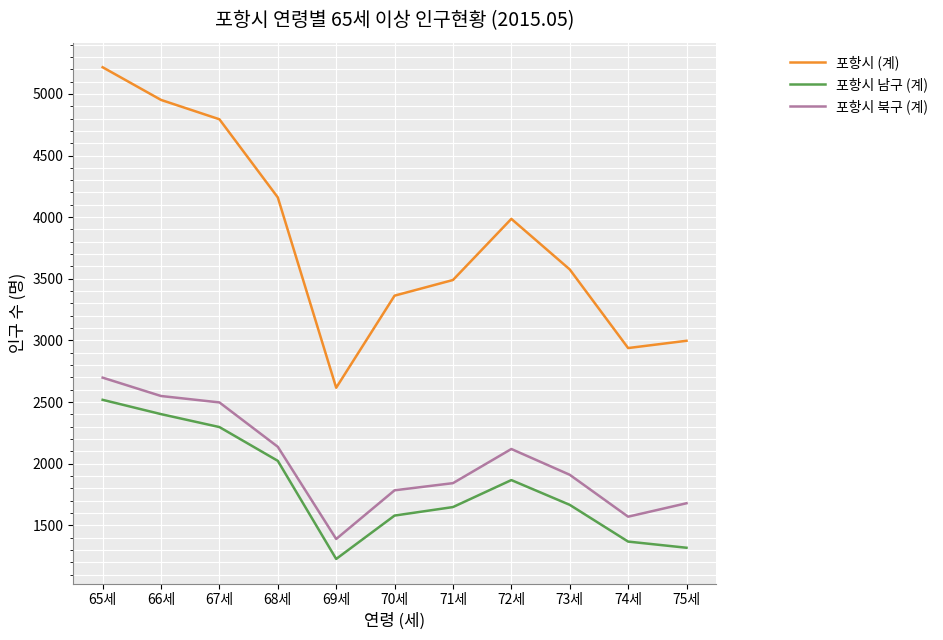

At how many categories does at least one series exceed 2246?

11